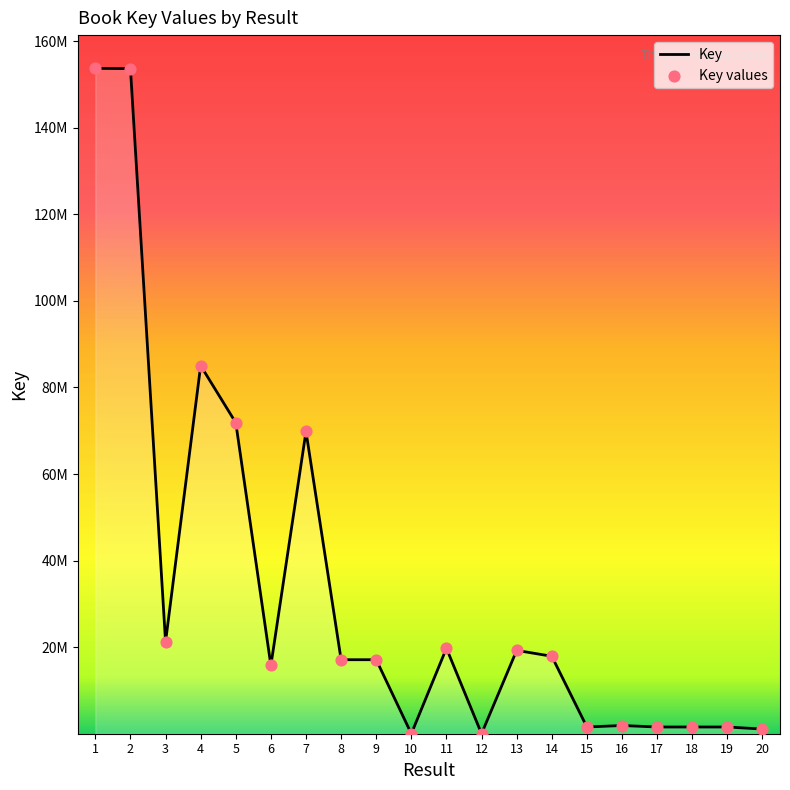

Between 11 and 2, which is larger?

2